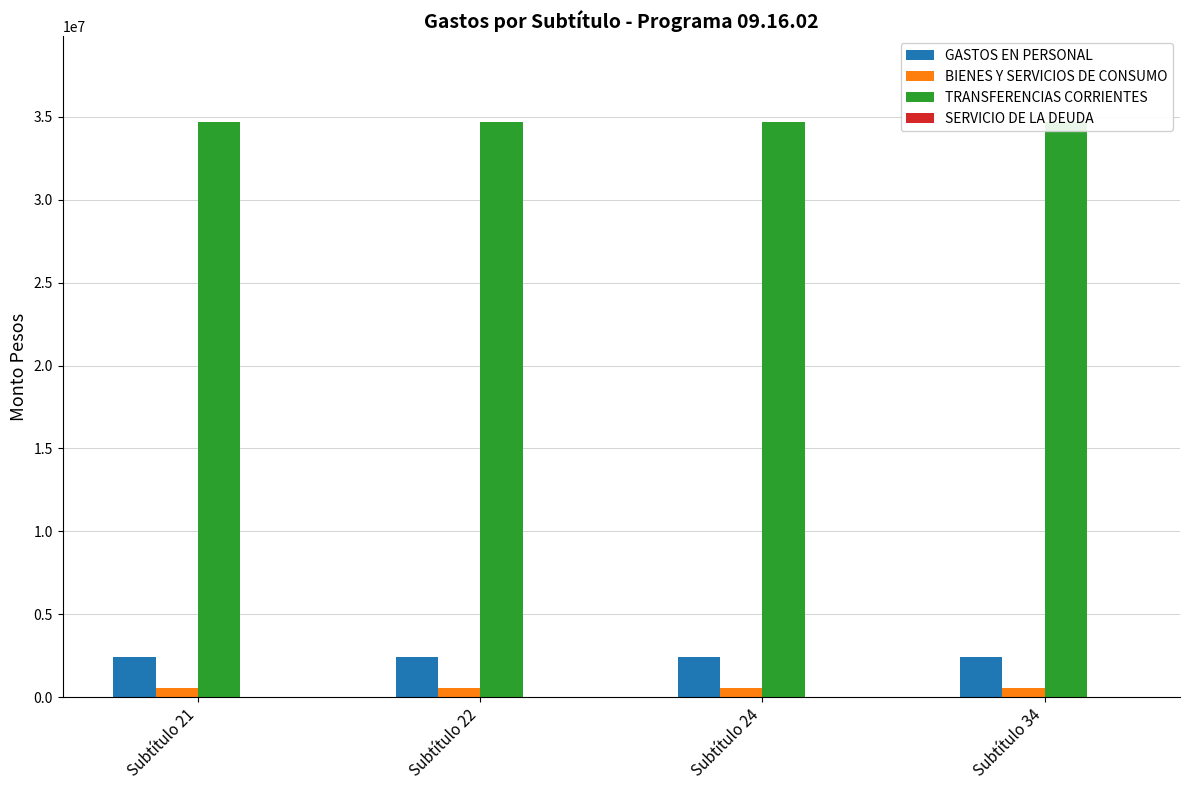

How many groups of bars are there?

4